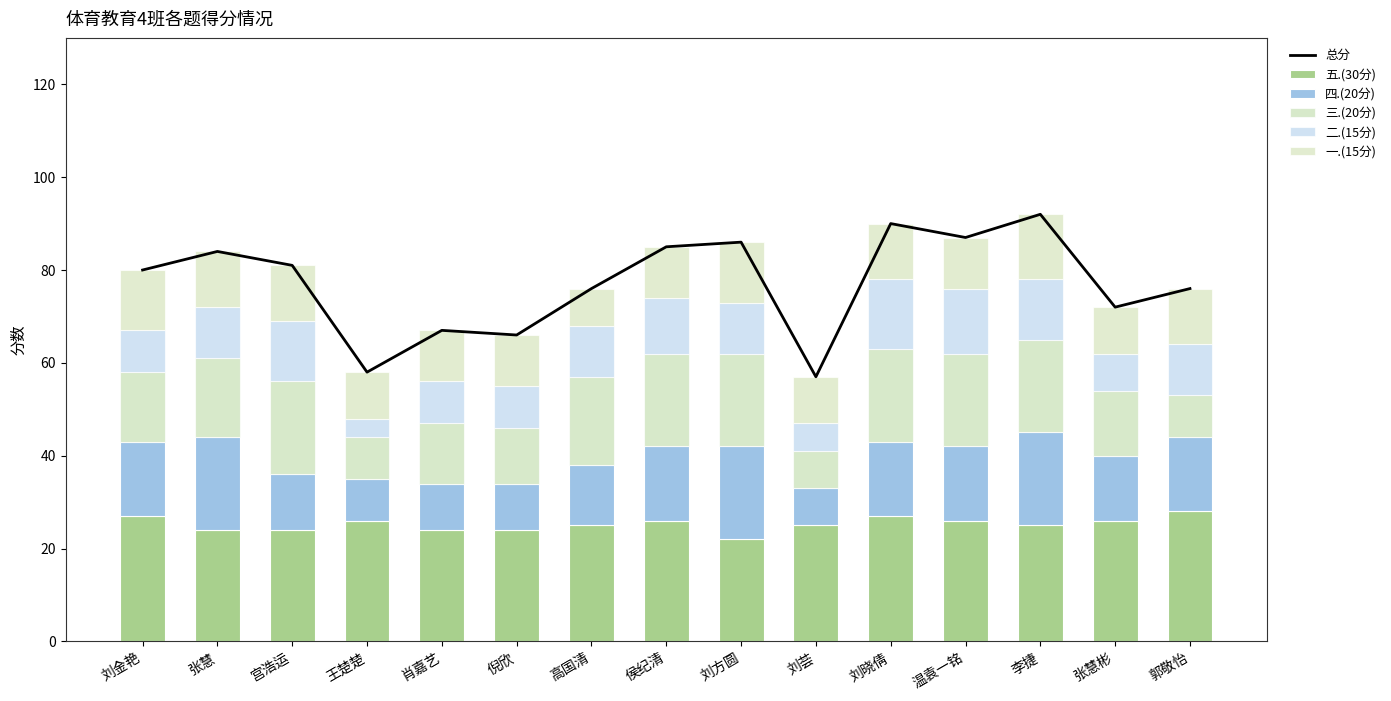

What are all the series names shown in the legend?

总分, 五.(30分), 四.(20分), 三.(20分), 二.(15分), 一.(15分)